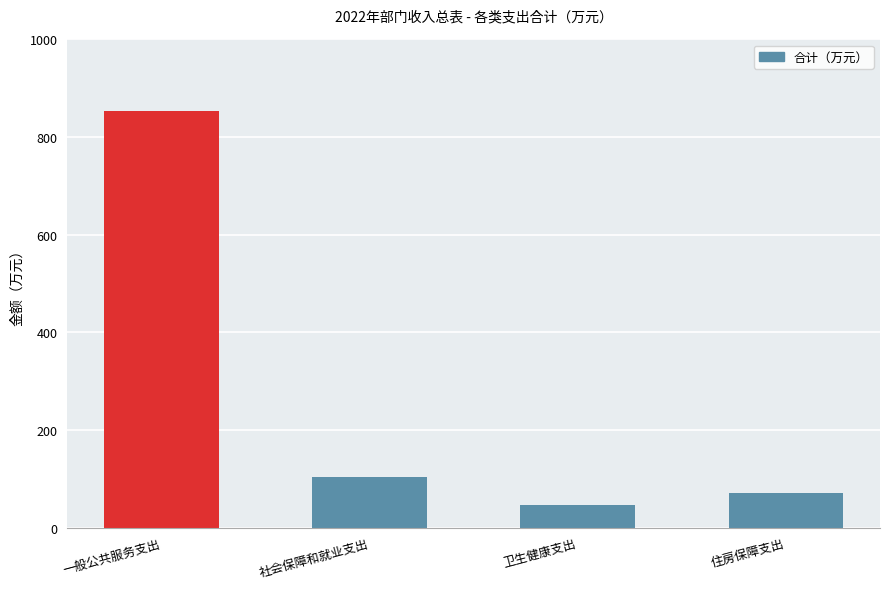

The chart shows a value of 46.2 at 卫生健康支出. True or false?

True